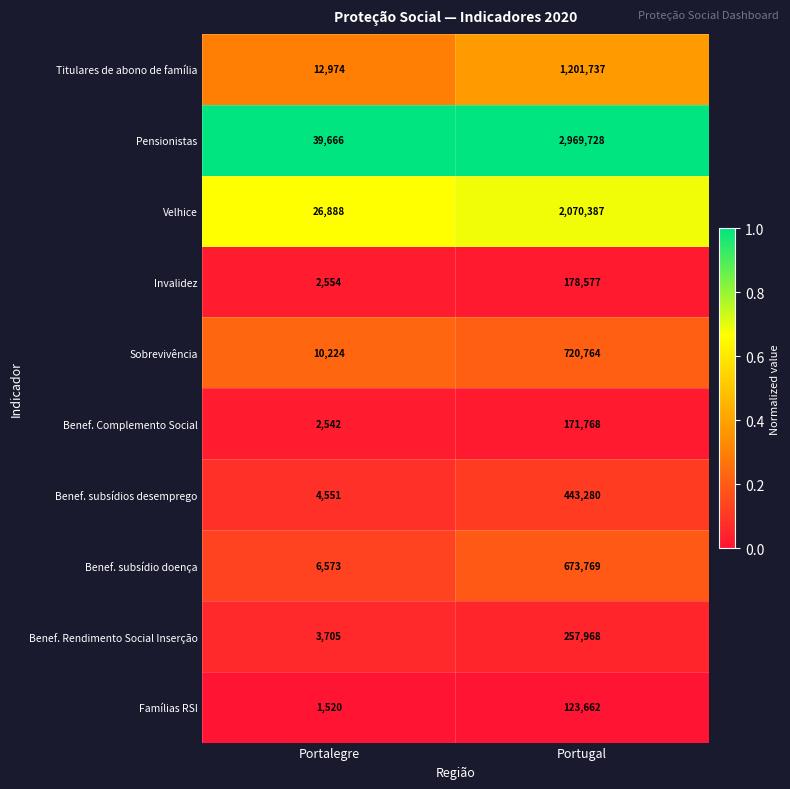

How many distinct data groups are displayed?

10